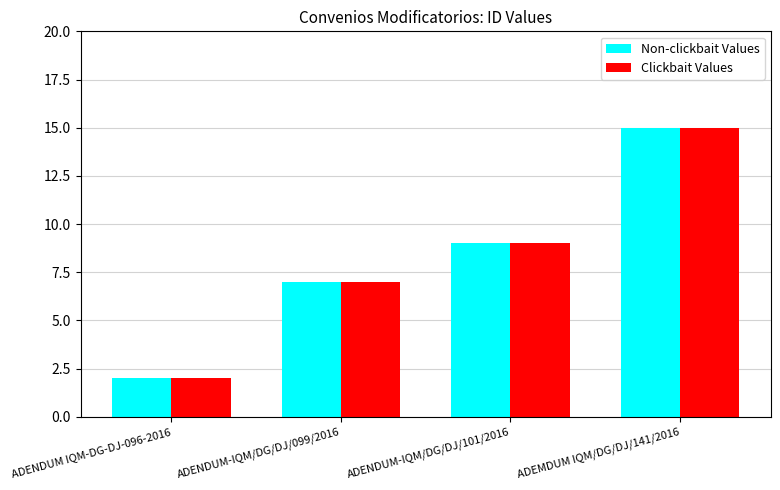

The value of Clickbait Values at ADENDUM-IQM/DG/DJ/099/2016 is 4. True or false?

False